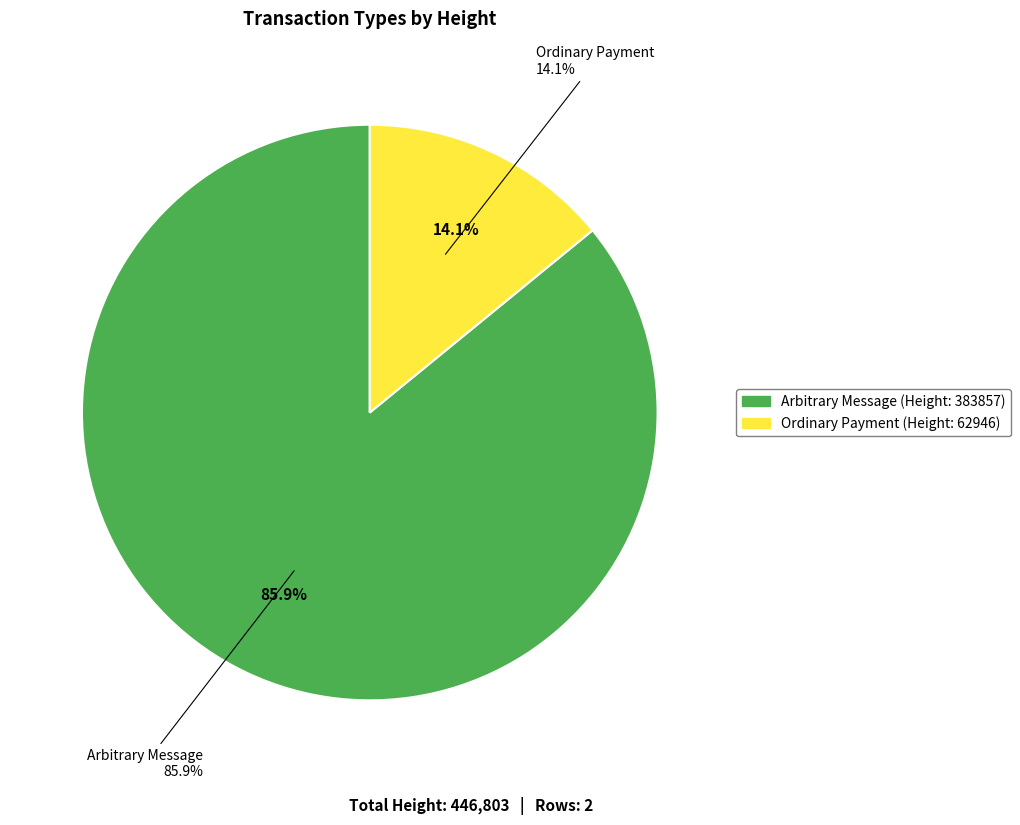

Approximately how many times larger is the value at Ordinary Payment compared to Arbitrary Message?

0.2